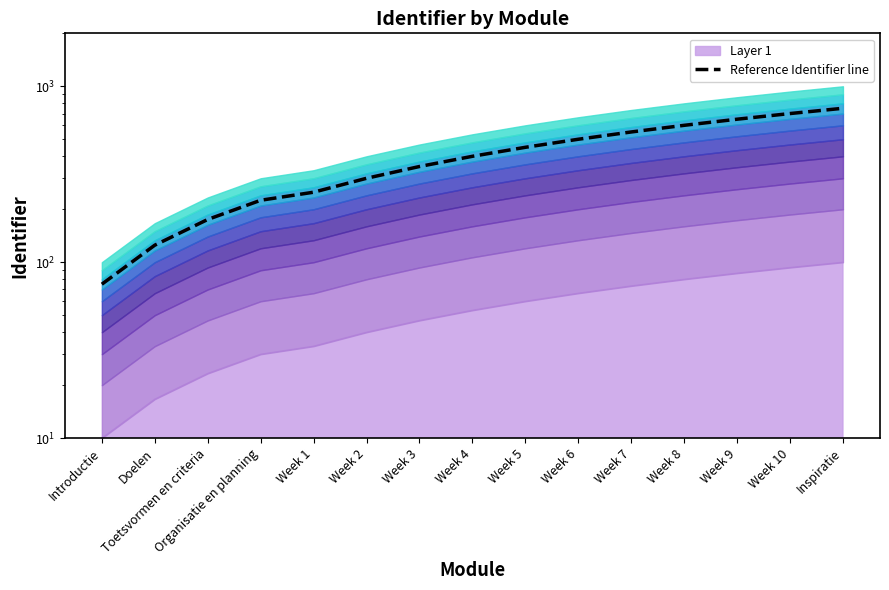

What is the minimum value shown in the chart?

75.0